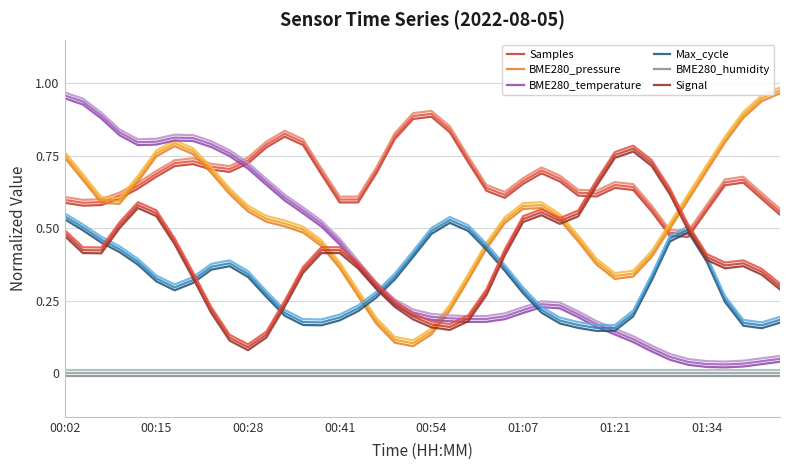

Which series changed the most between 00:54 and 35?

BME280_temperature